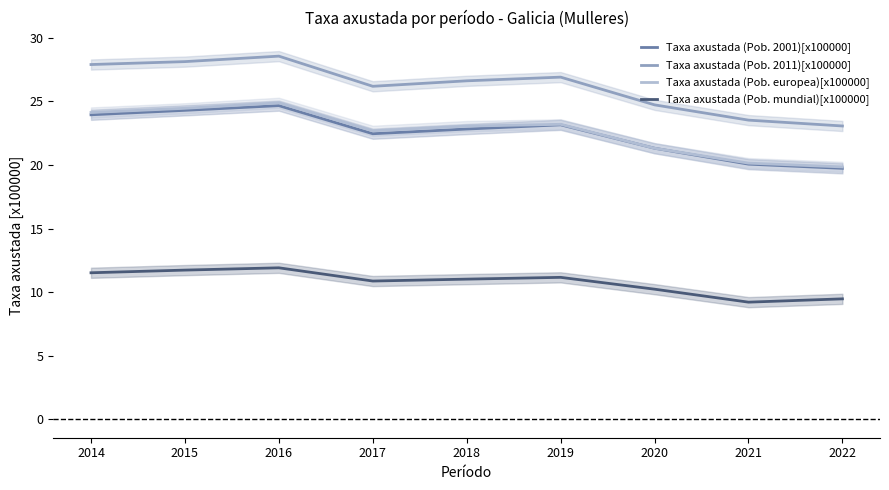

What are all the series names shown in the legend?

Taxa axustada (Pob. 2001)[x100000], Taxa axustada (Pob. 2011)[x100000], Taxa axustada (Pob. europea)[x100000], Taxa axustada (Pob. mundial)[x100000]